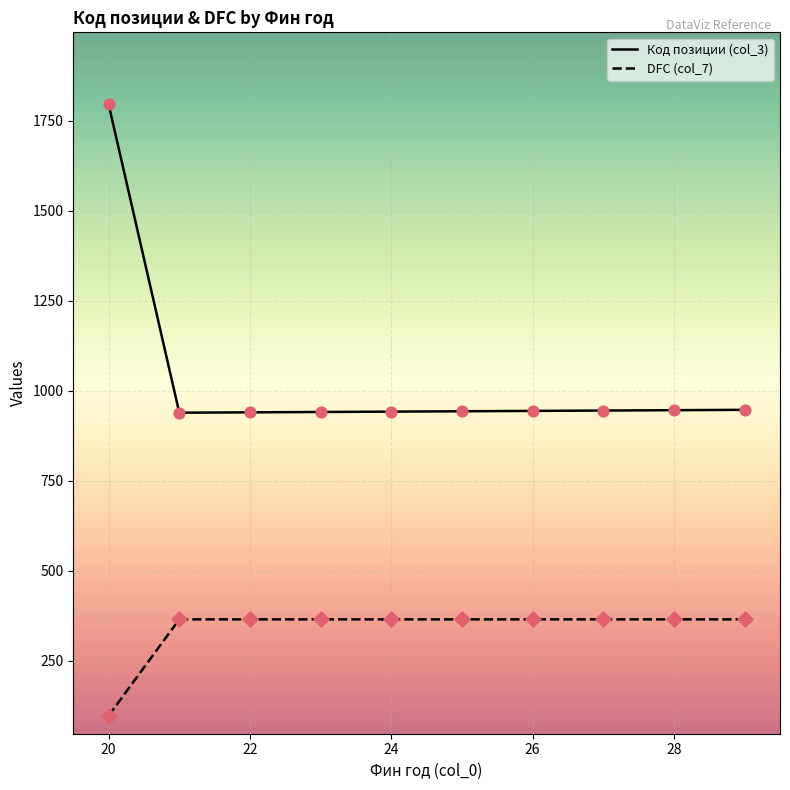

Which series has the largest total across all categories?

Код позиции (col_3)